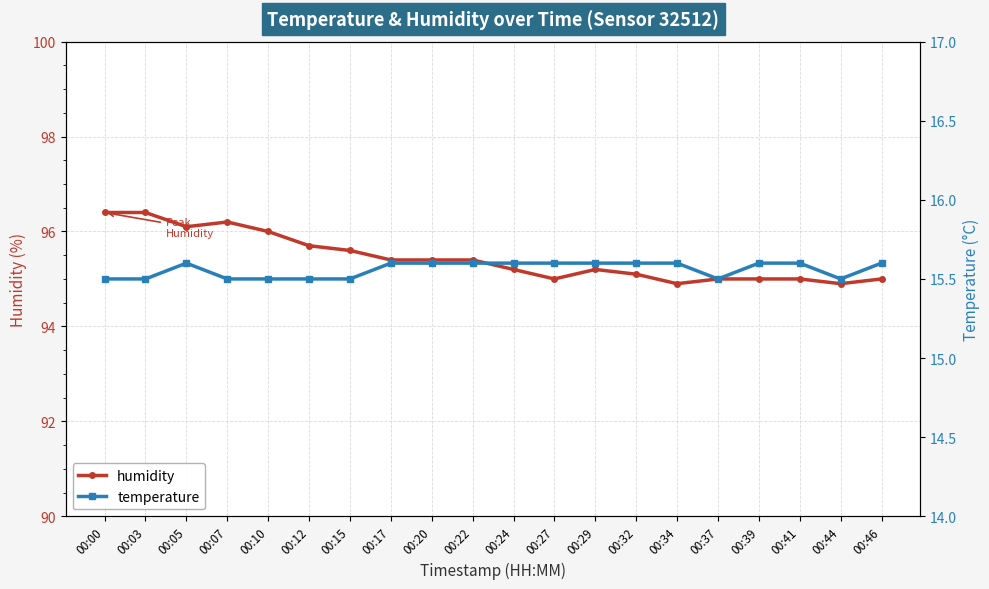

Between 00:34 and 00:07, which is larger?

00:07